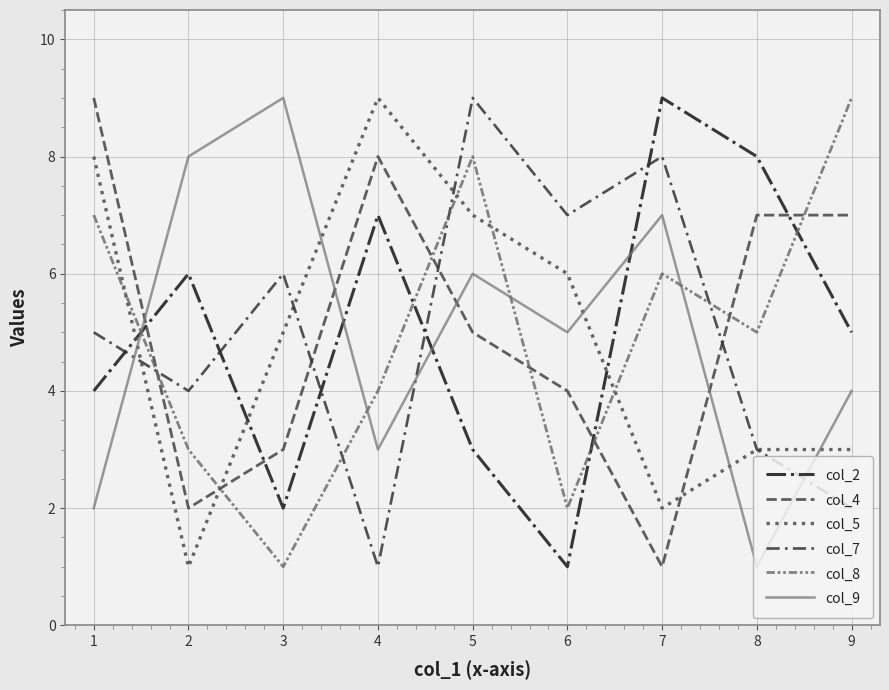

Between which two adjacent categories do col_4 and col_5 first intersect?

2 and 3